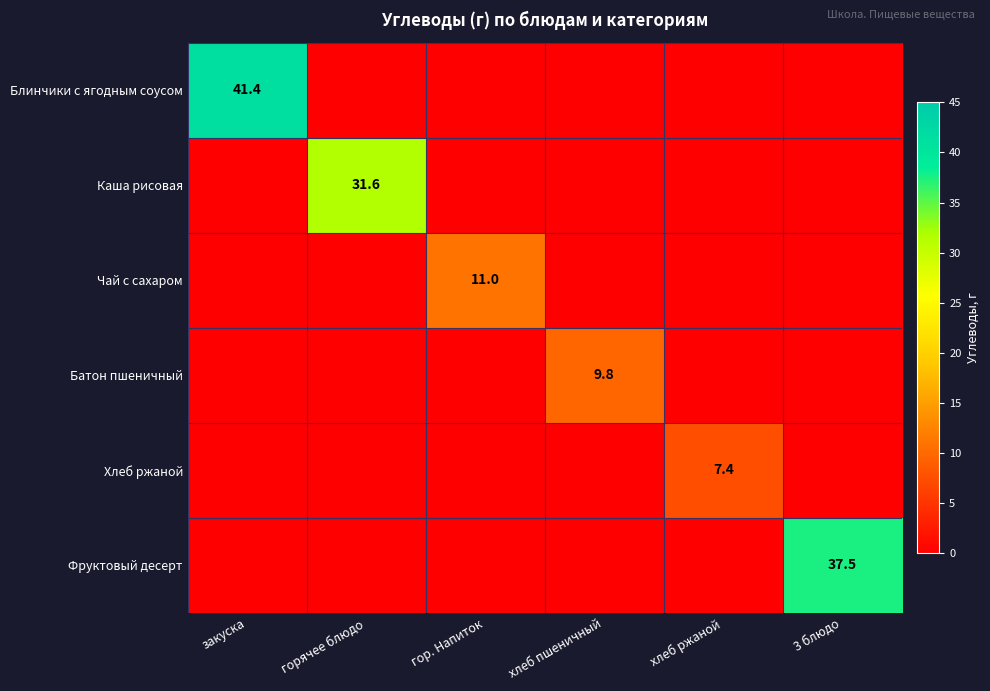

What is the spread (max minus min) of values at хлеб пшеничный?

9.8